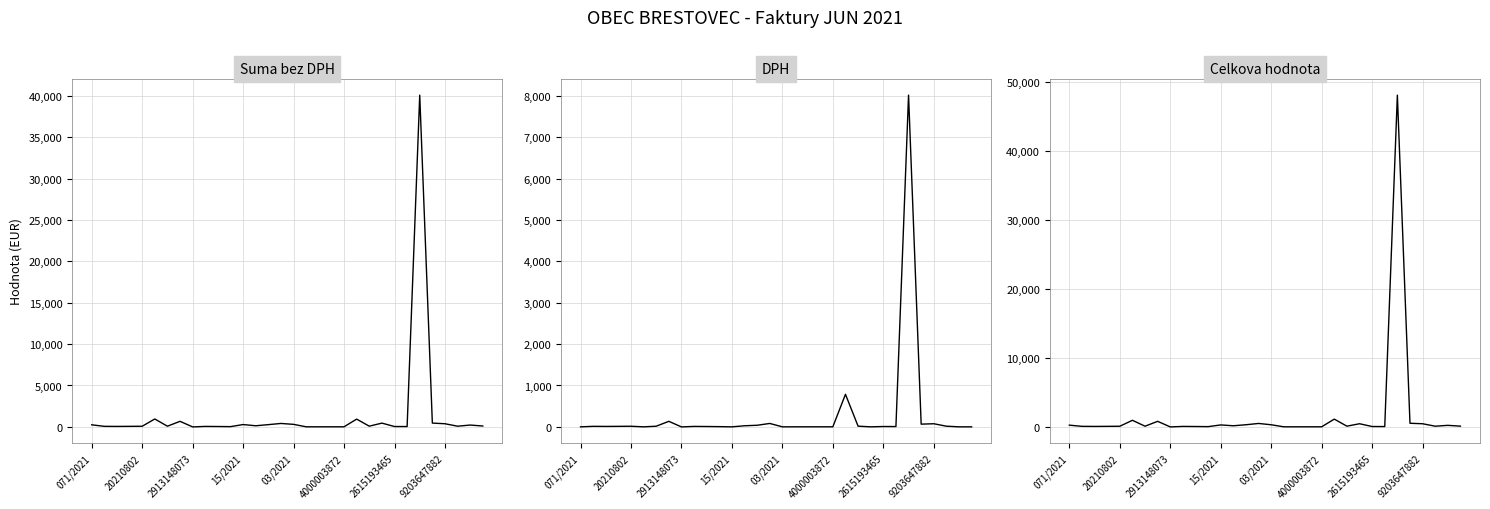

How many positive values does the Celkova hodnota series have?

31